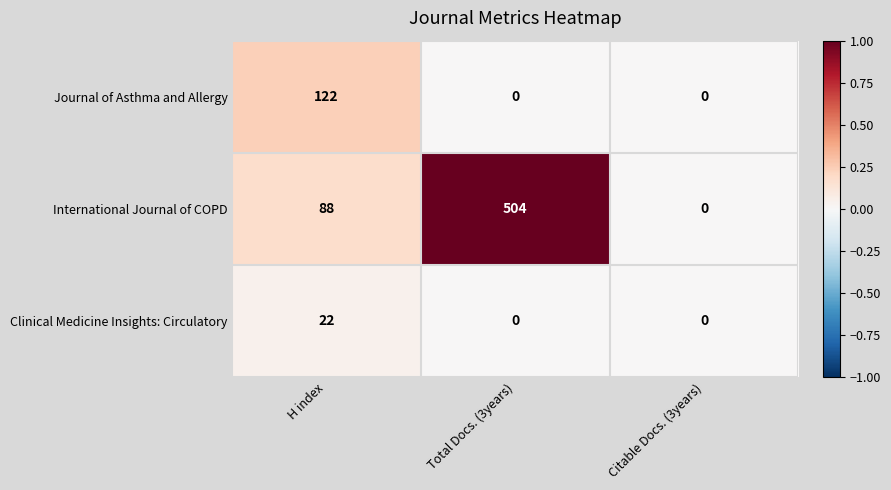

Reading right to left, what are all the values shown in this chart?

Journal of Asthma and Allergy: 0	0	122
International Journal of COPD: 0	504	88
Clinical Medicine Insights: Circulatory: 0	0	22